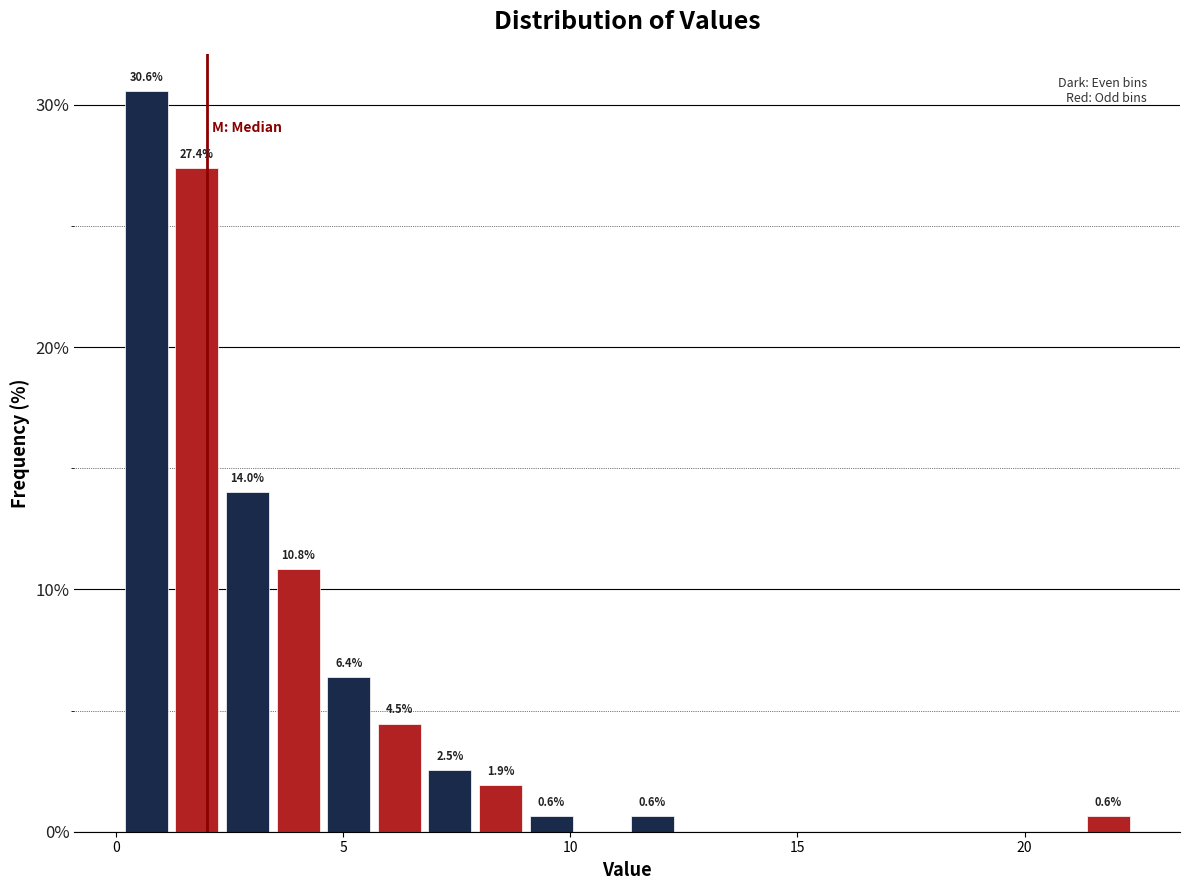

Read against the x-axis, roughly where is the centre of the tallest bar?

0.5